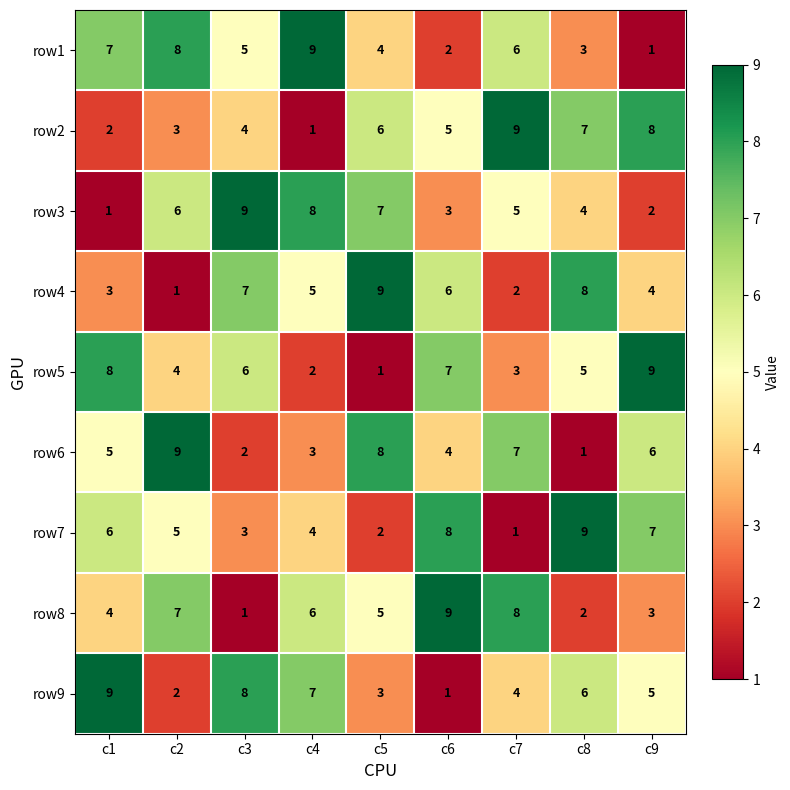

What is the total value across all series at c5?

45